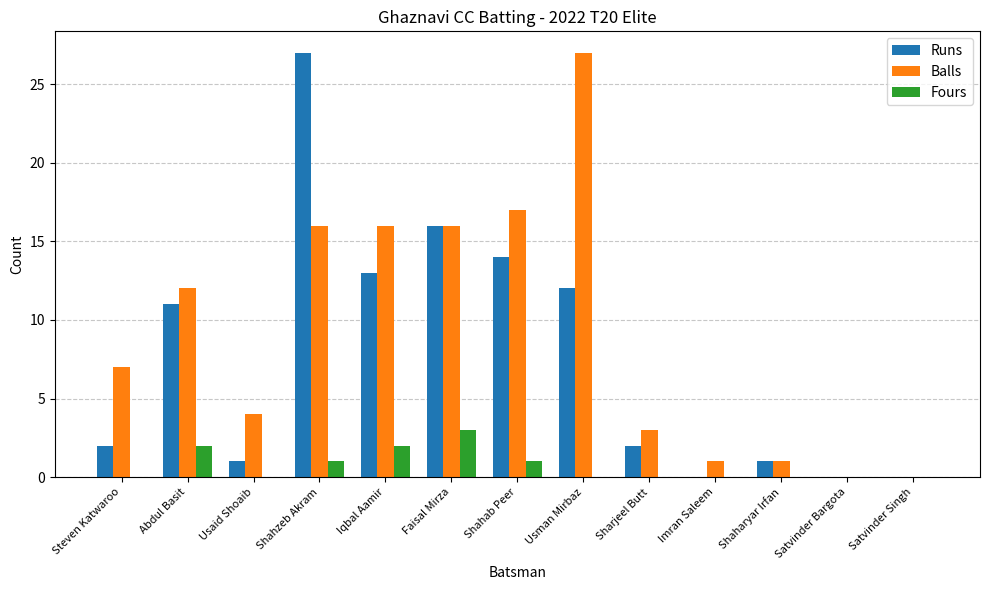

How many data points does each series have?

13